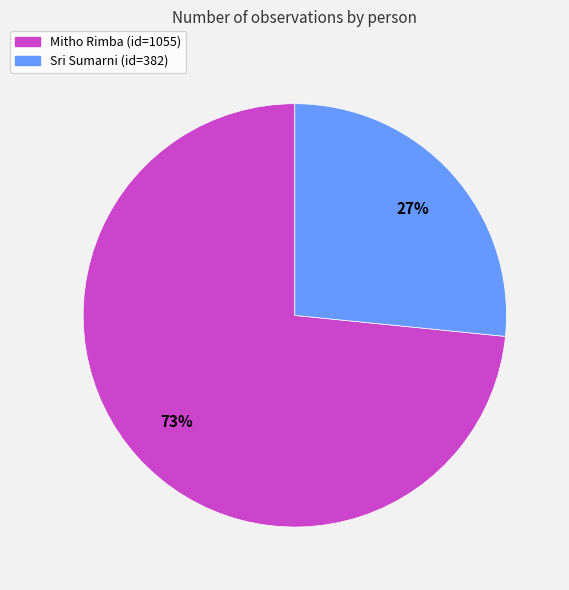

Approximately how many times larger is the value at Sri Sumarni compared to Mitho Rimba?

0.4